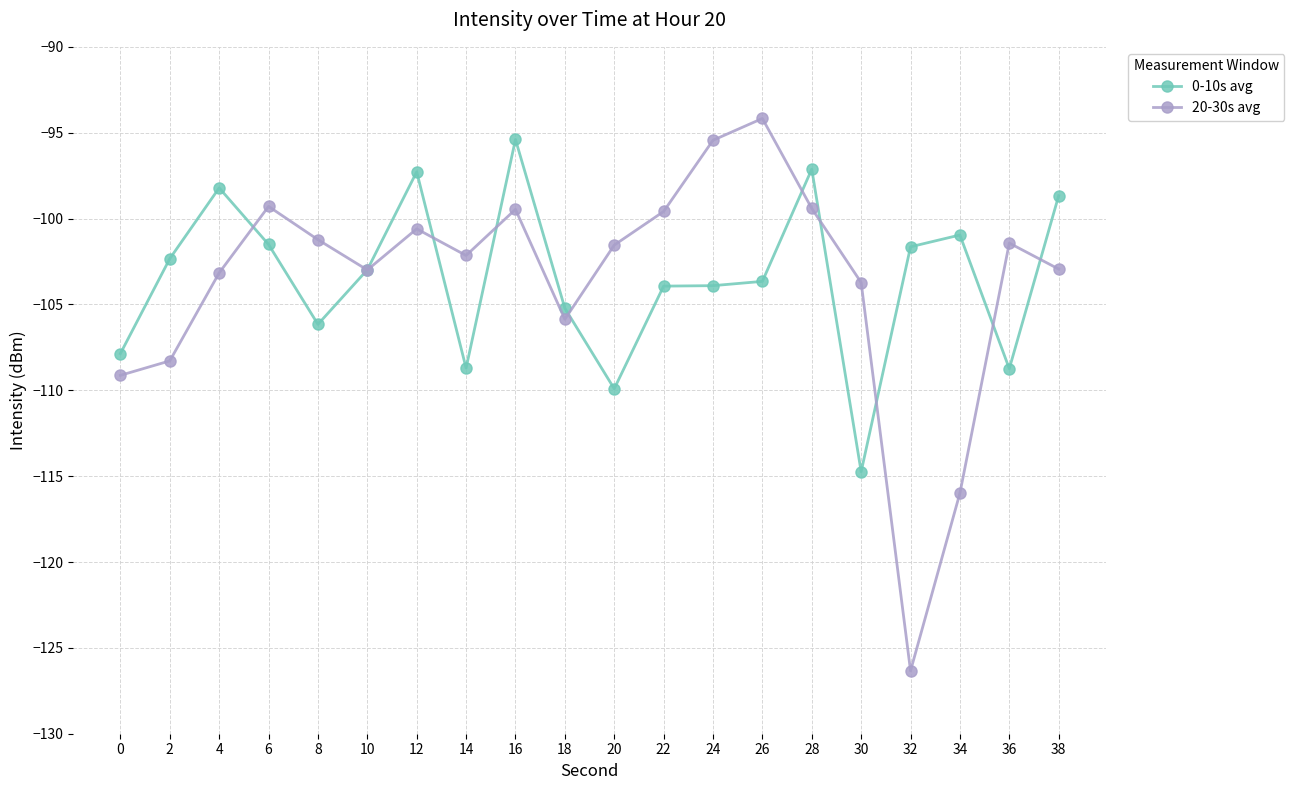

At which category does the chart reach its peak across all series?

26